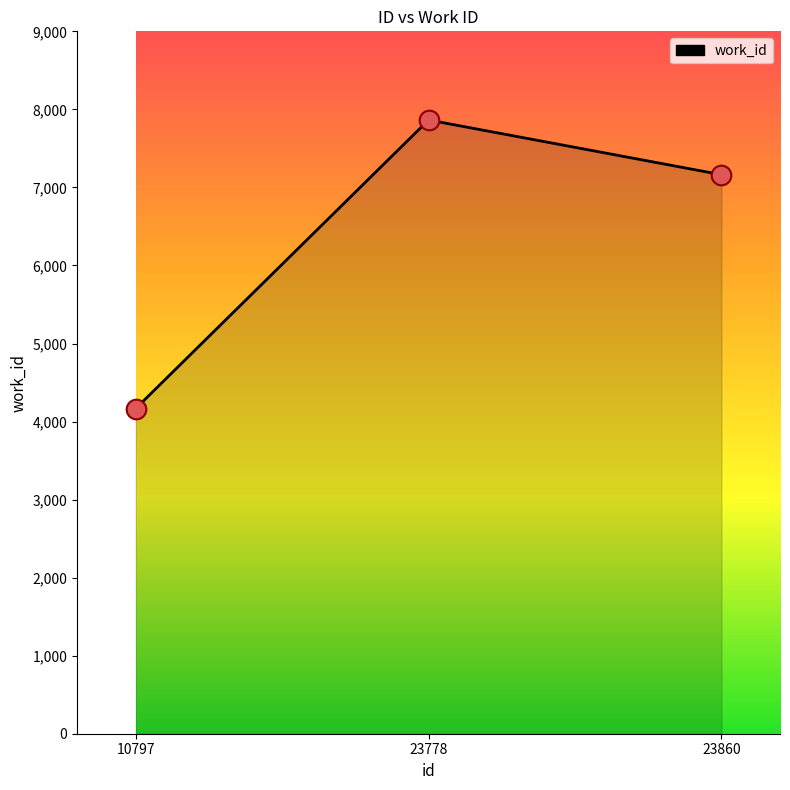

Between 10797 and 23778, which is larger?

23778